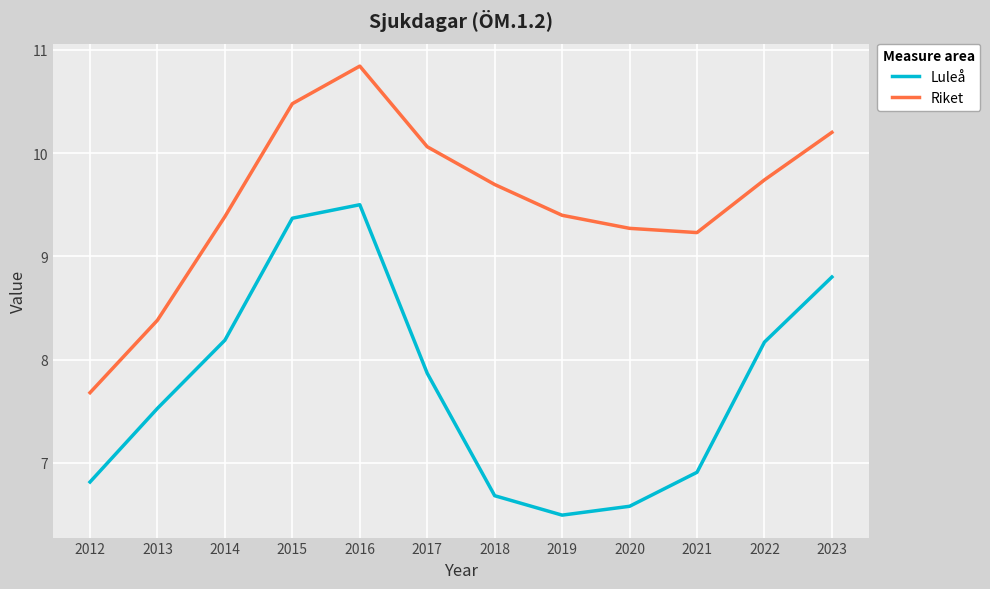

How many distinct data groups are displayed?

2